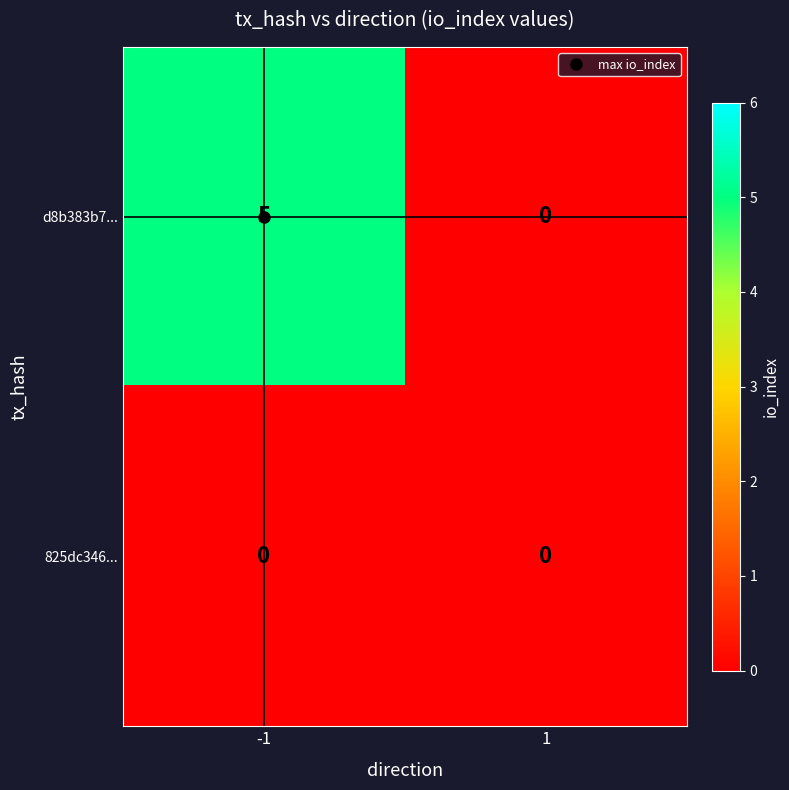

Which series has the widest spread of values?

d8b383b7...